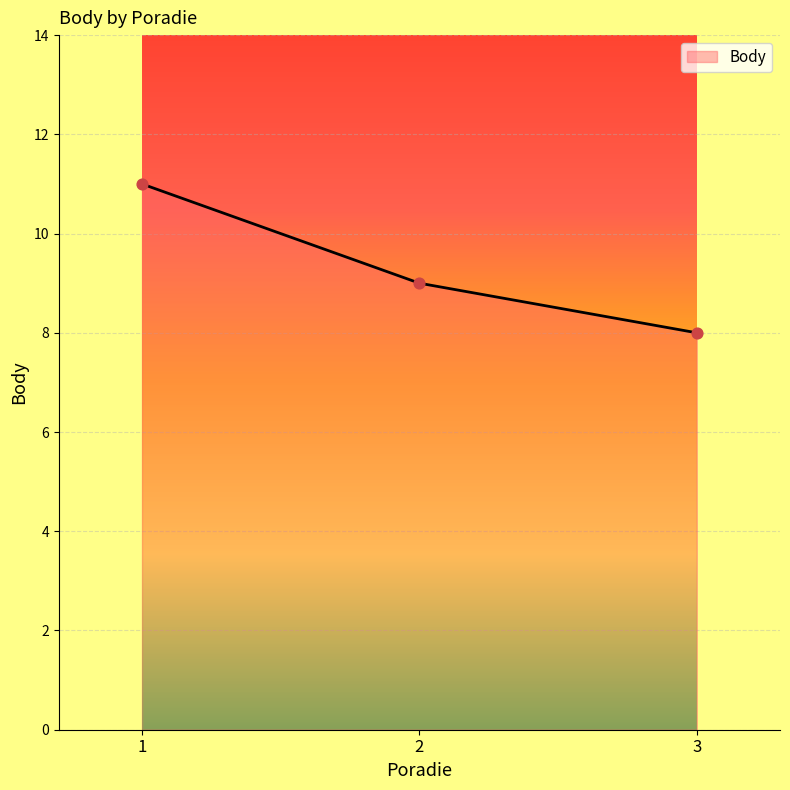

Approximately how many times larger is the value at 2 compared to 3?

1.1